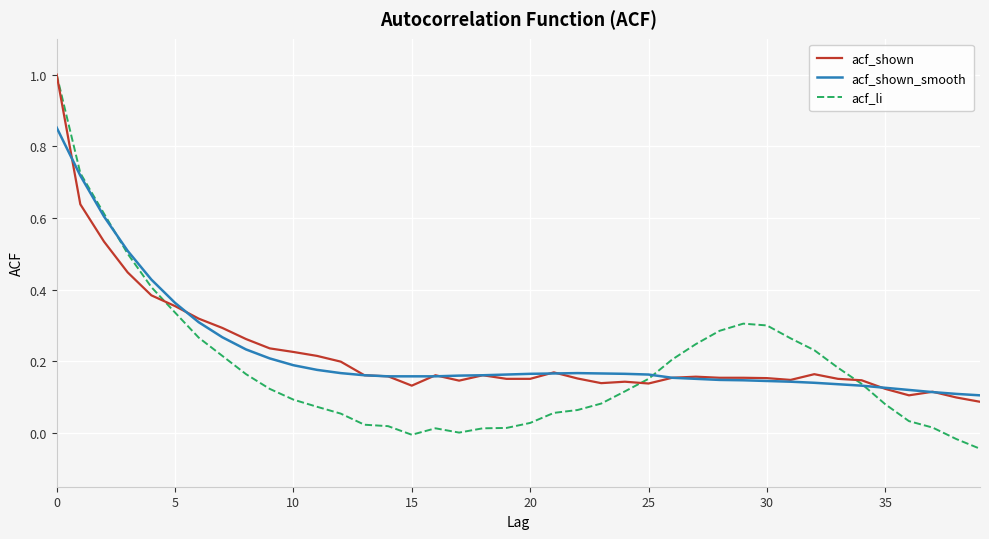

How many lines are shown in the chart?

3